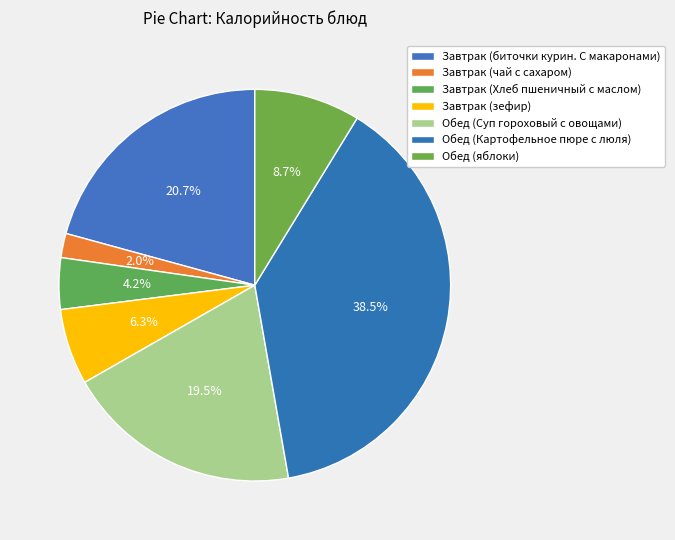

The Завтрак (биточки курин. С макаронами) slice represents 21% of the pie. True or false?

True